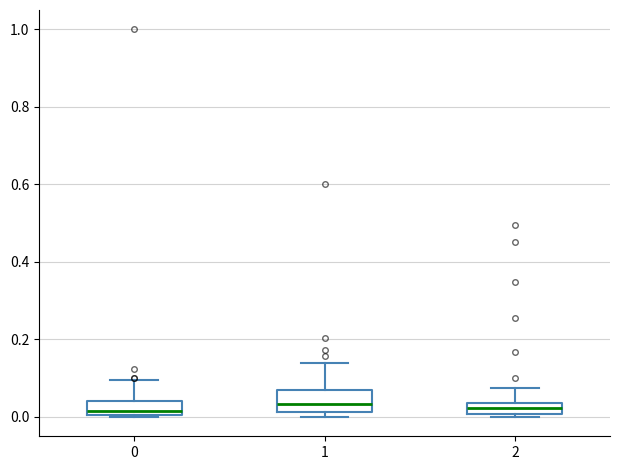

Where is the upper edge of the box at x = 1 on the y-axis? The values are not printed on the chart, so give them approximately, as read against the axis.

0.06